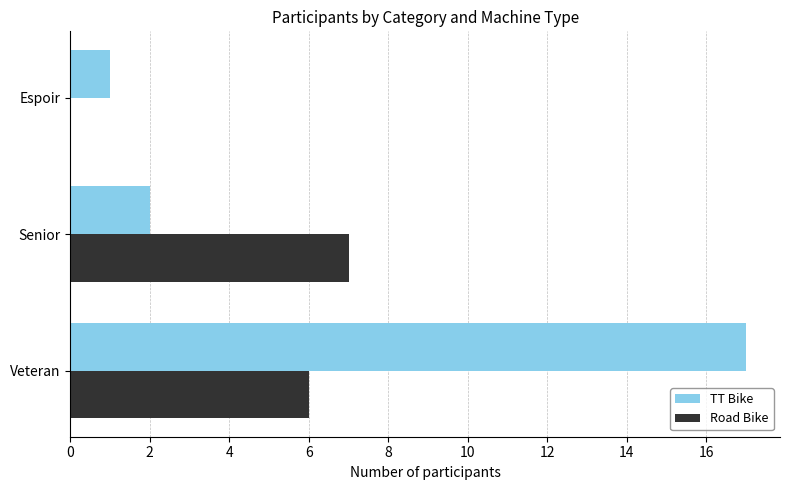

At which category is the sum across all series the highest?

Veteran